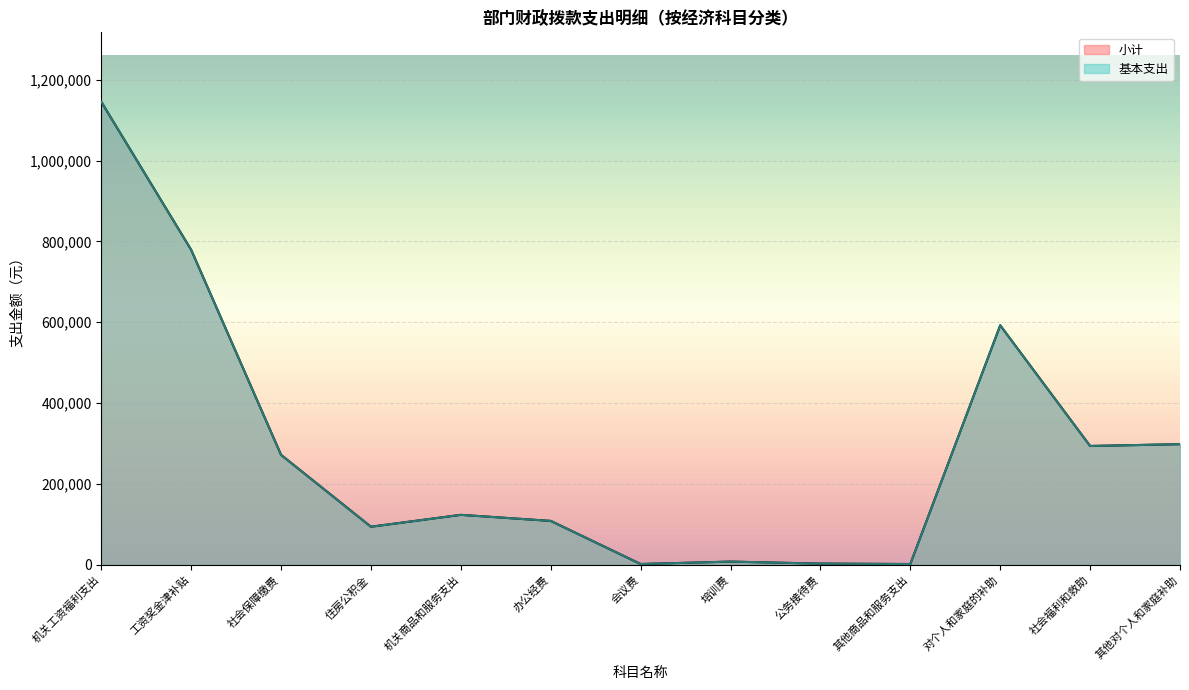

Reading left to right, transcribe all the data shown in this chart.

小计: 1145328.4	779142.0	271969.4	94217.0	123666.2	108666.2	2000.0	8000.0	3000.0	2000.0	592454.4	294000.0	298454.4
基本支出: 1145328.4	779142.0	271969.4	94217.0	123666.2	108666.2	2000.0	8000.0	3000.0	2000.0	592454.4	294000.0	298454.4